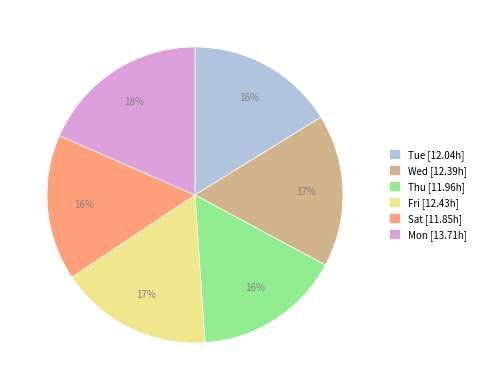

Do Tue and Wed together represent more than half of the pie?

No